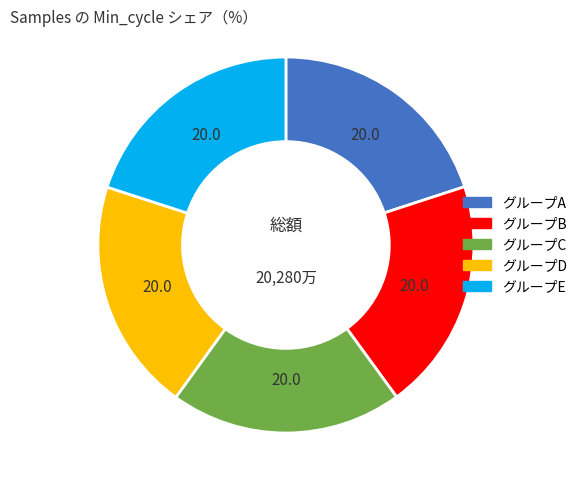

Is there any slice that represents more than half of the pie?

No